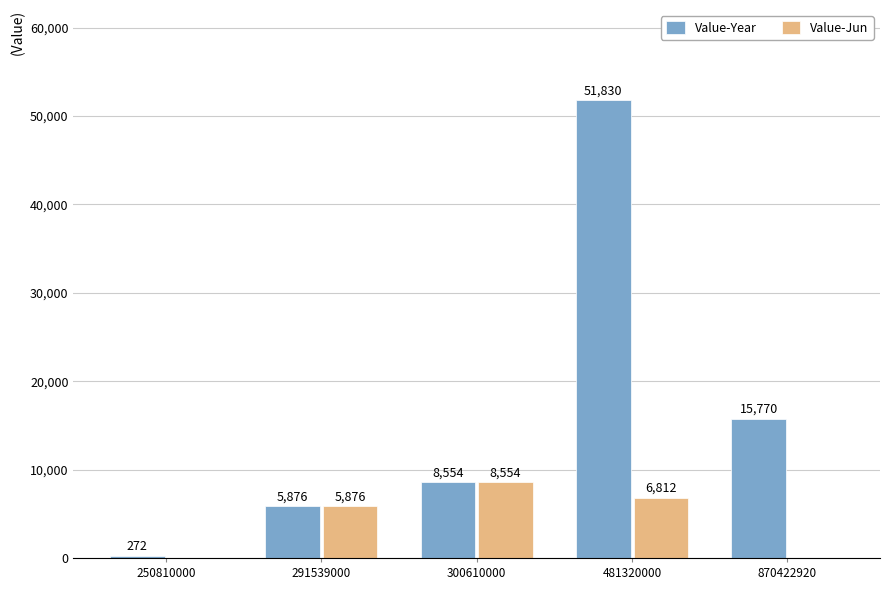

What value does the Value-Year series have at 291539000?

5876